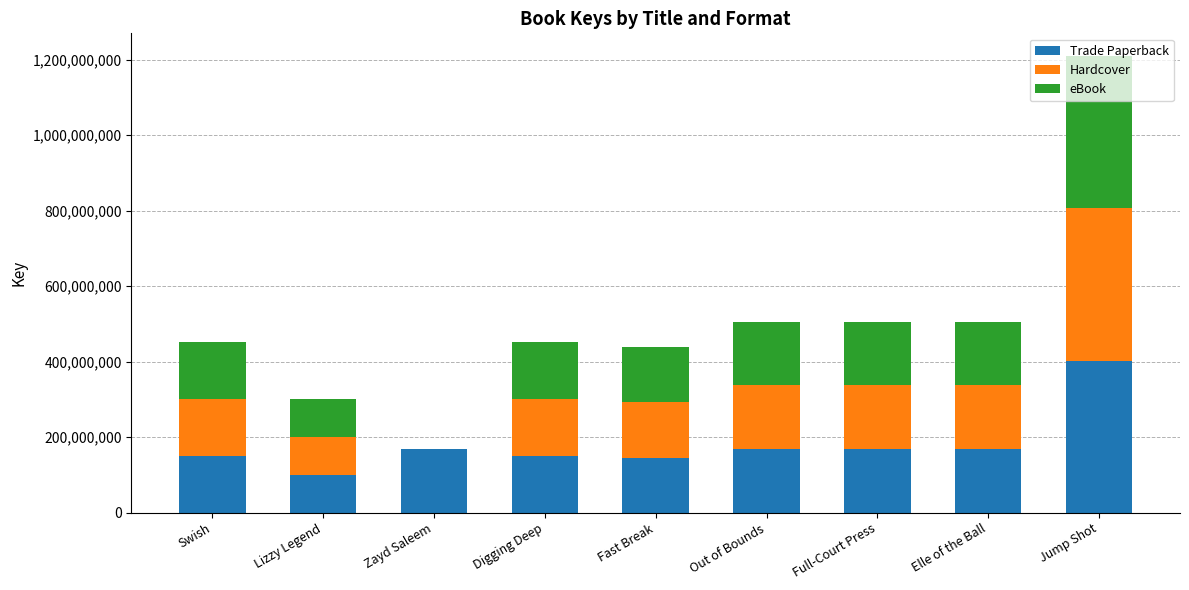

What are all the series names shown in the legend?

Trade Paperback, Hardcover, eBook